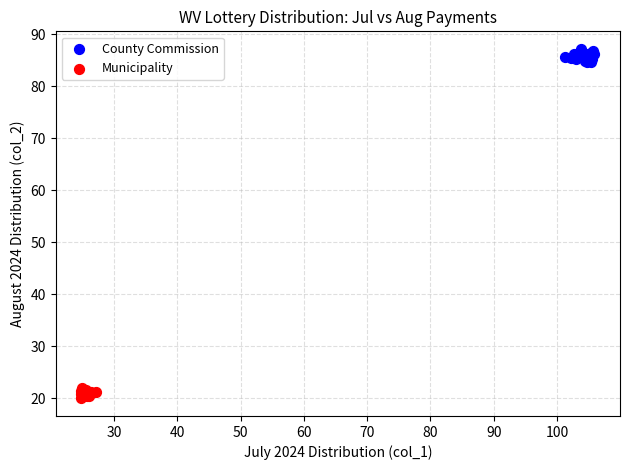

Which series contains the highest Y value?

County Commission